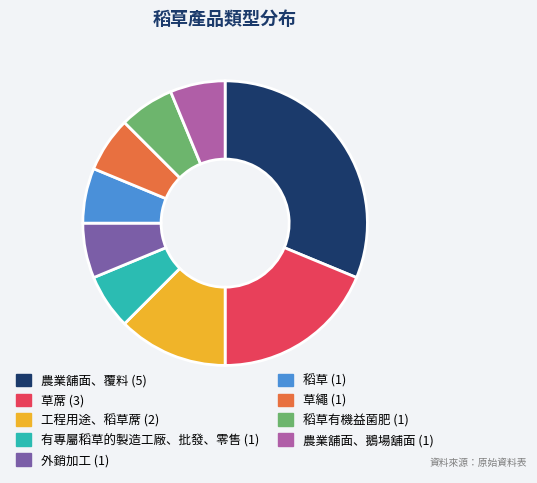

How many segments does this pie chart have?

9